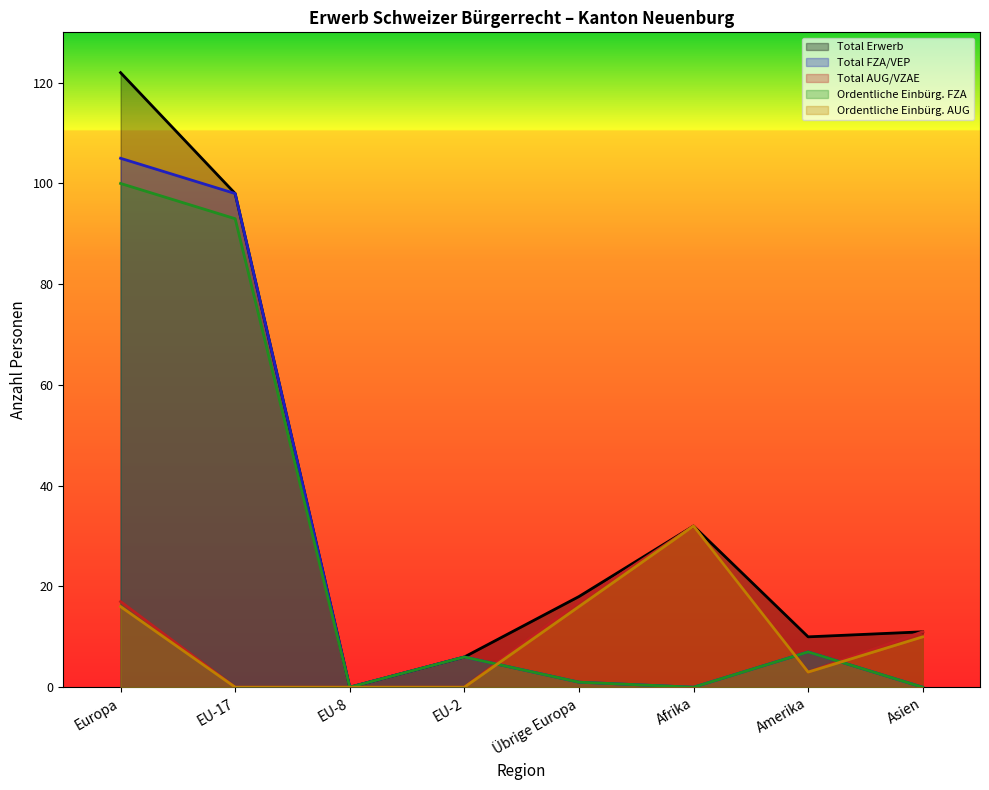

The value of Total Erwerb at EU-8 is -39. True or false?

False